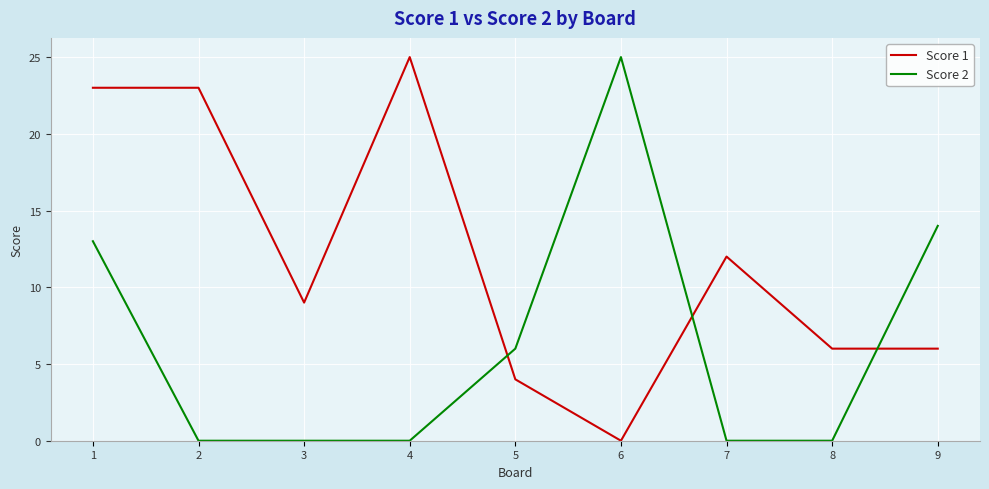

The Score 2 series shows 6 at 5. True or false?

True